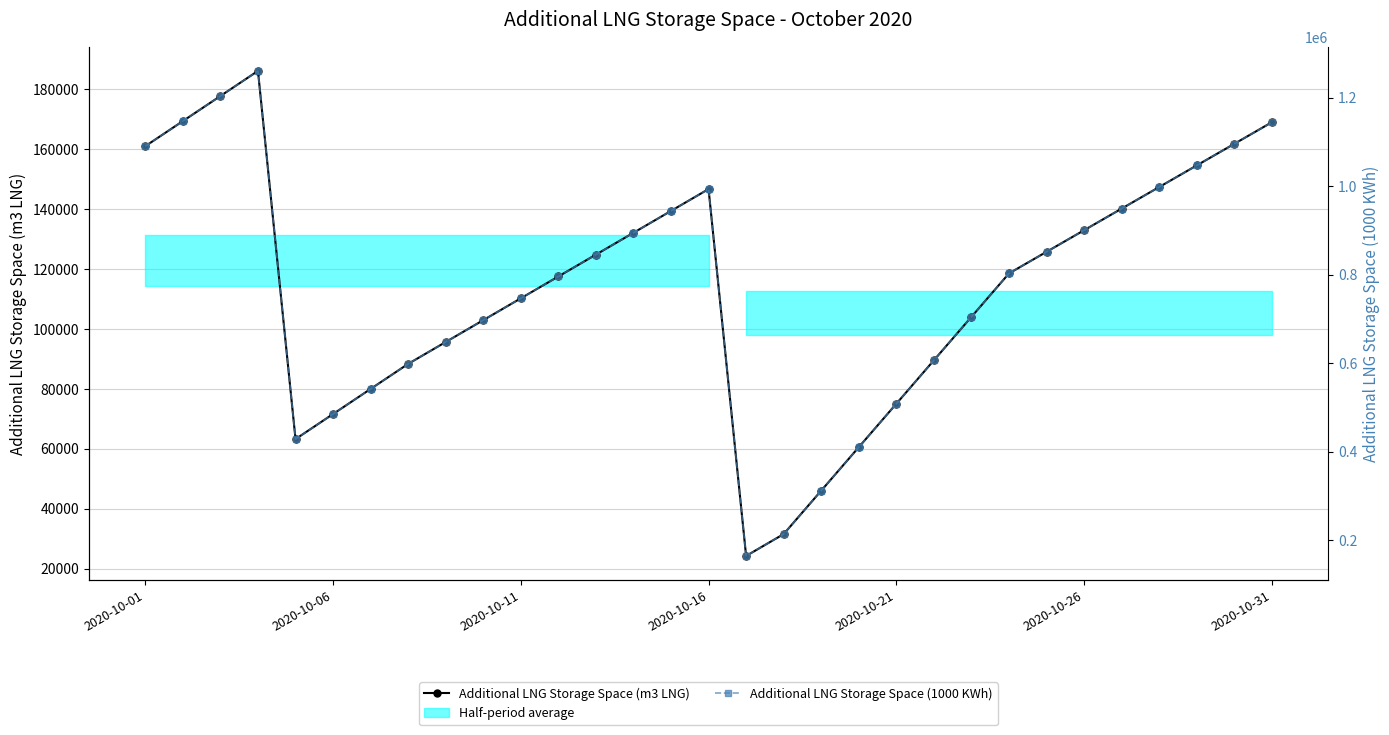

In Additional LNG Storage Space (m3 LNG), how many points are lower than both neighbors (excluding endpoints)?

2